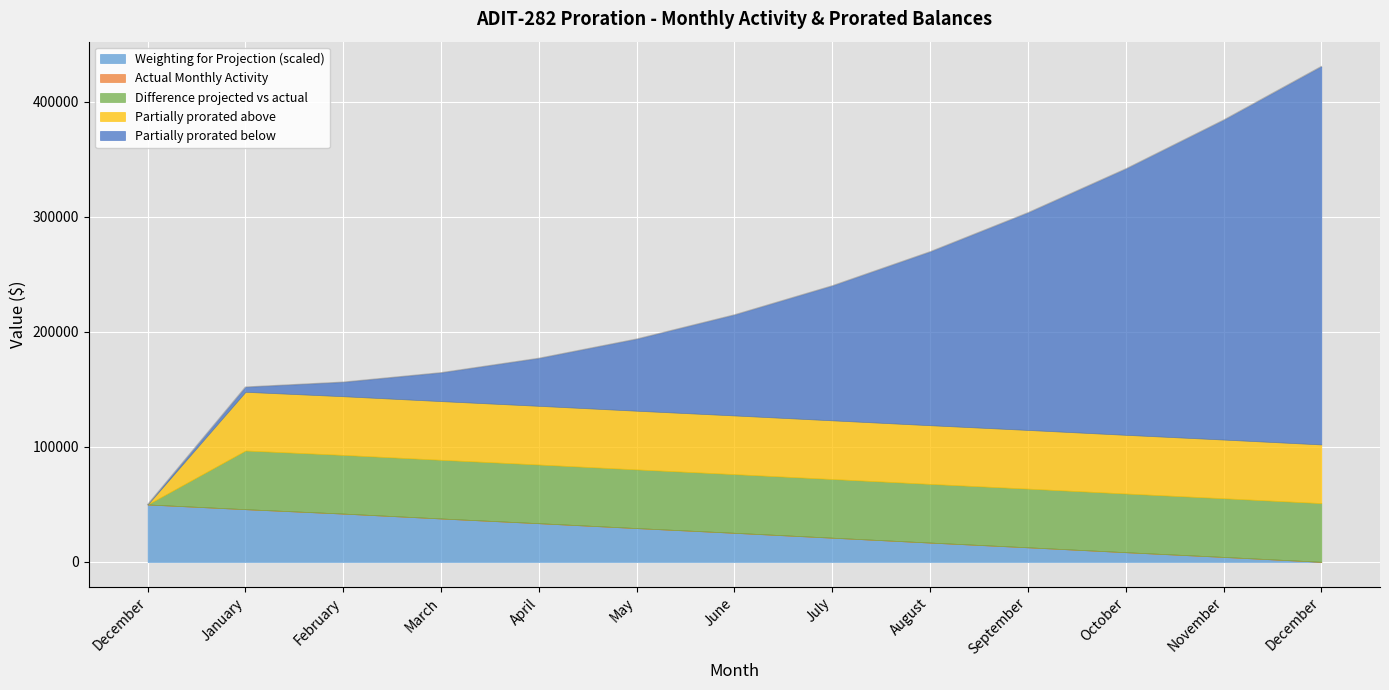

True or false: Weighting for Projection and Partially prorated below cross at least once.

True